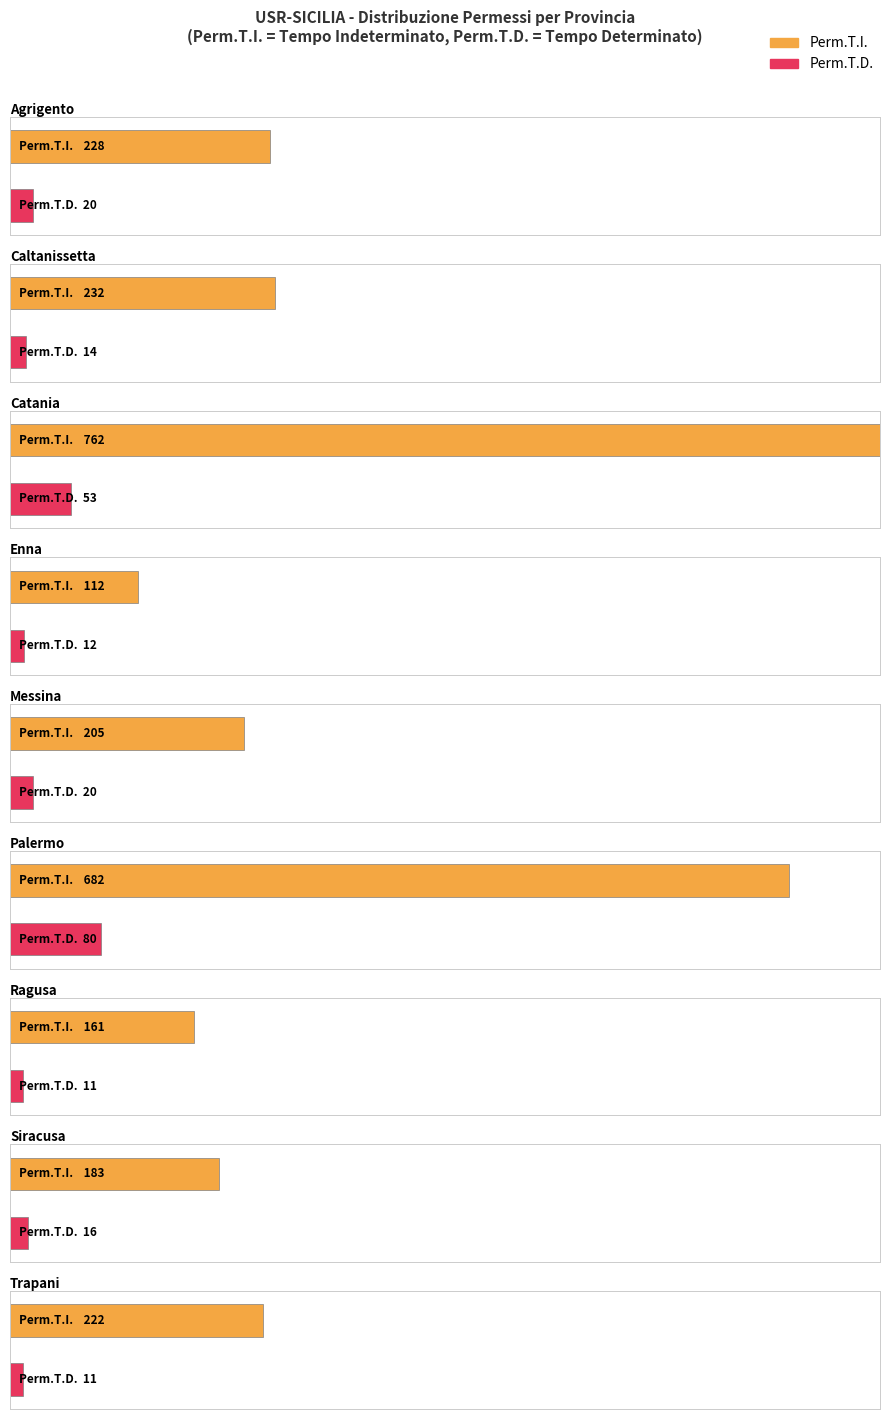

True or false: Perm.T.I. has a value of 161 at Ragusa.

True